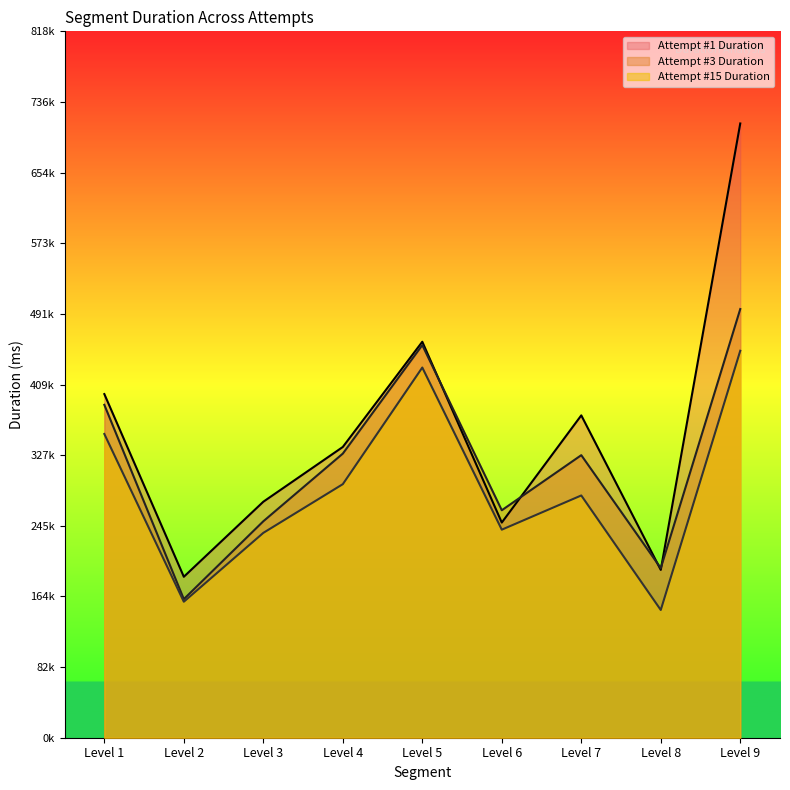

What is the average value of the Attempt #1 Duration series?

353411